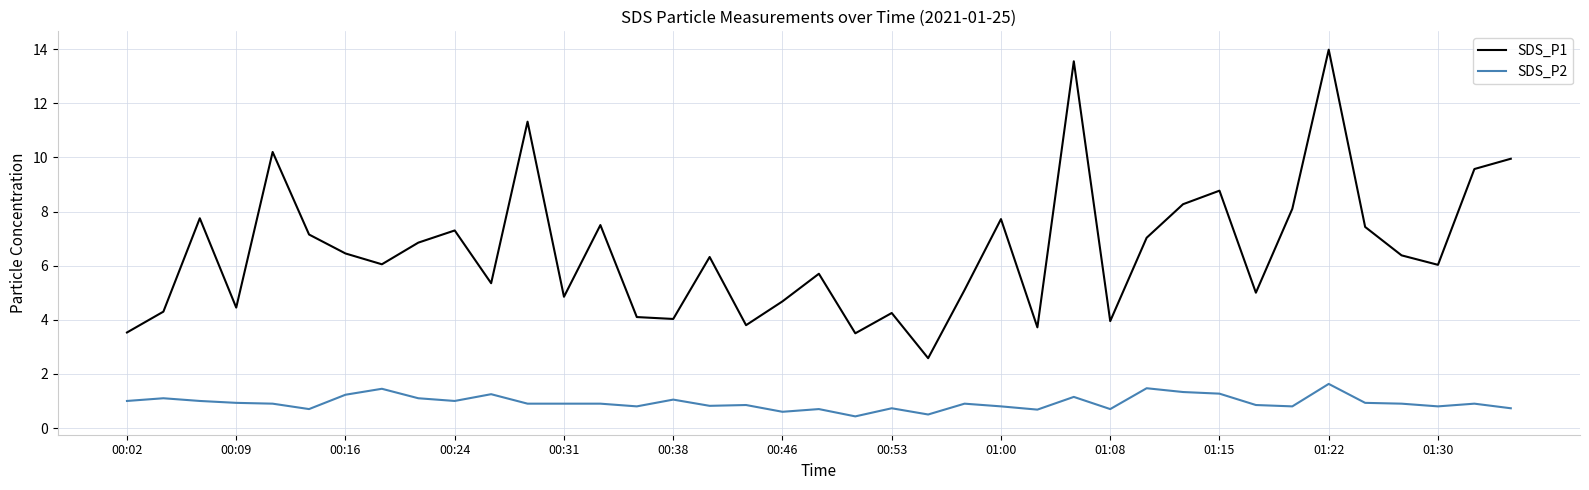

True or false: SDS_P1 and SDS_P2 cross at least once.

False